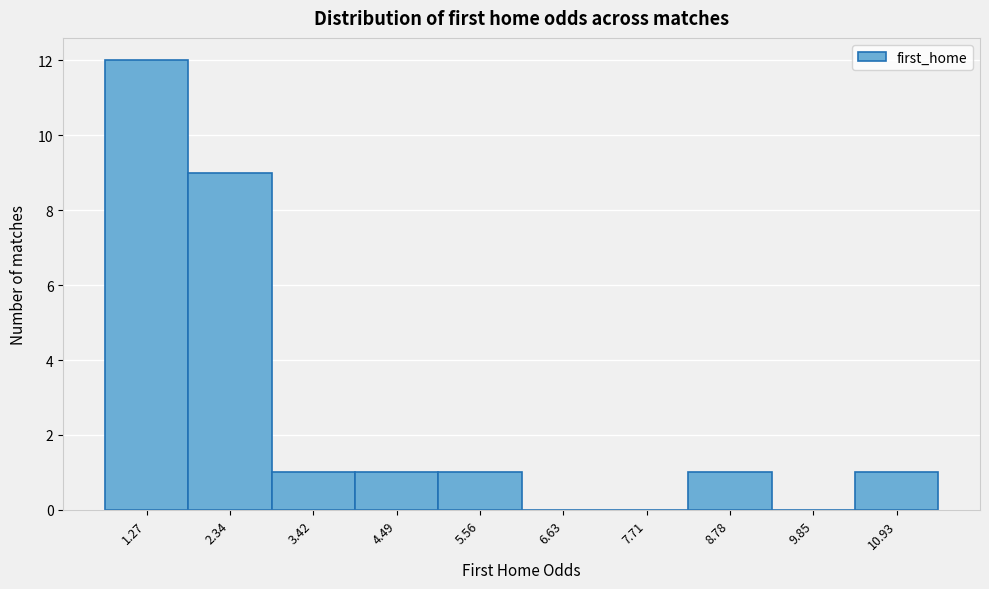

Reading right to left, what are all the values shown in this chart?

10.93=1	9.85=0	8.78=1	7.71=0	6.63=0	5.56=1	4.49=1	3.42=1	2.34=9	1.27=12